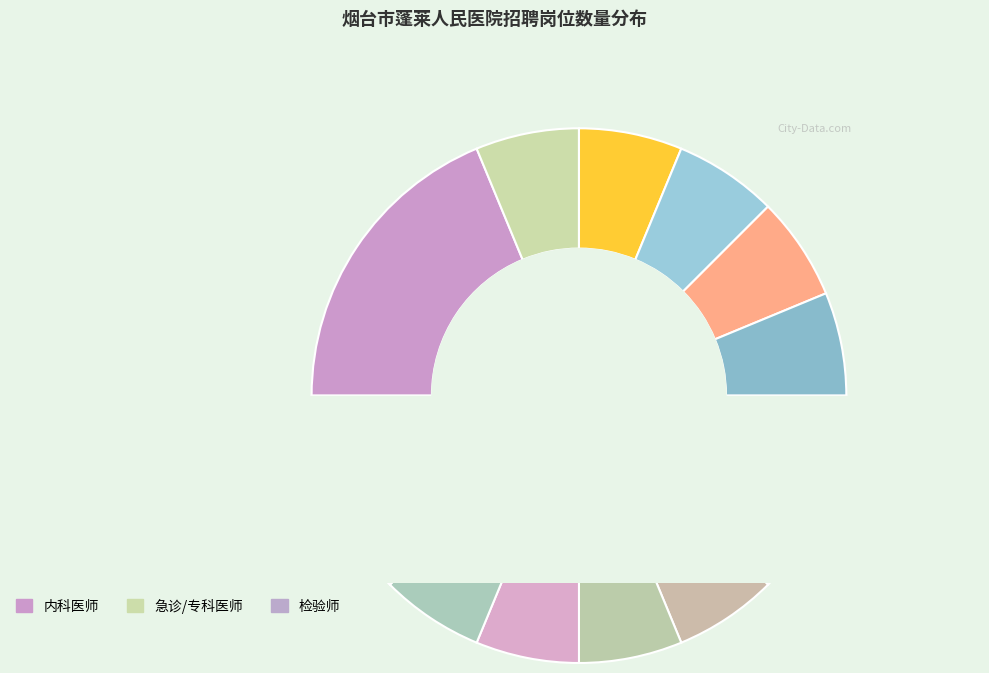

Combined, what portion of the pie is 检验师 and 肿瘤科医师?

12.5%